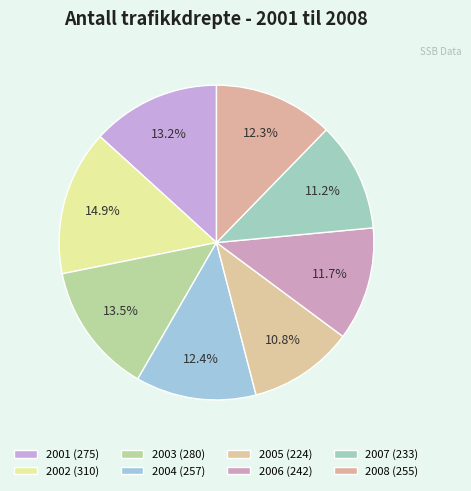

Is there any slice that represents more than half of the pie?

No